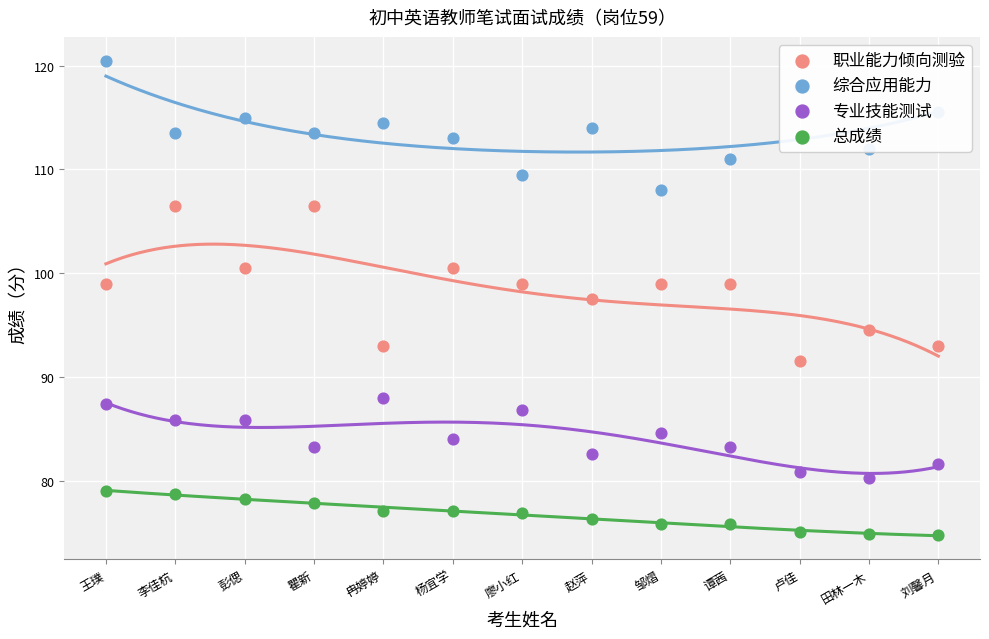

At which category is the sum across all series the highest?

王璞